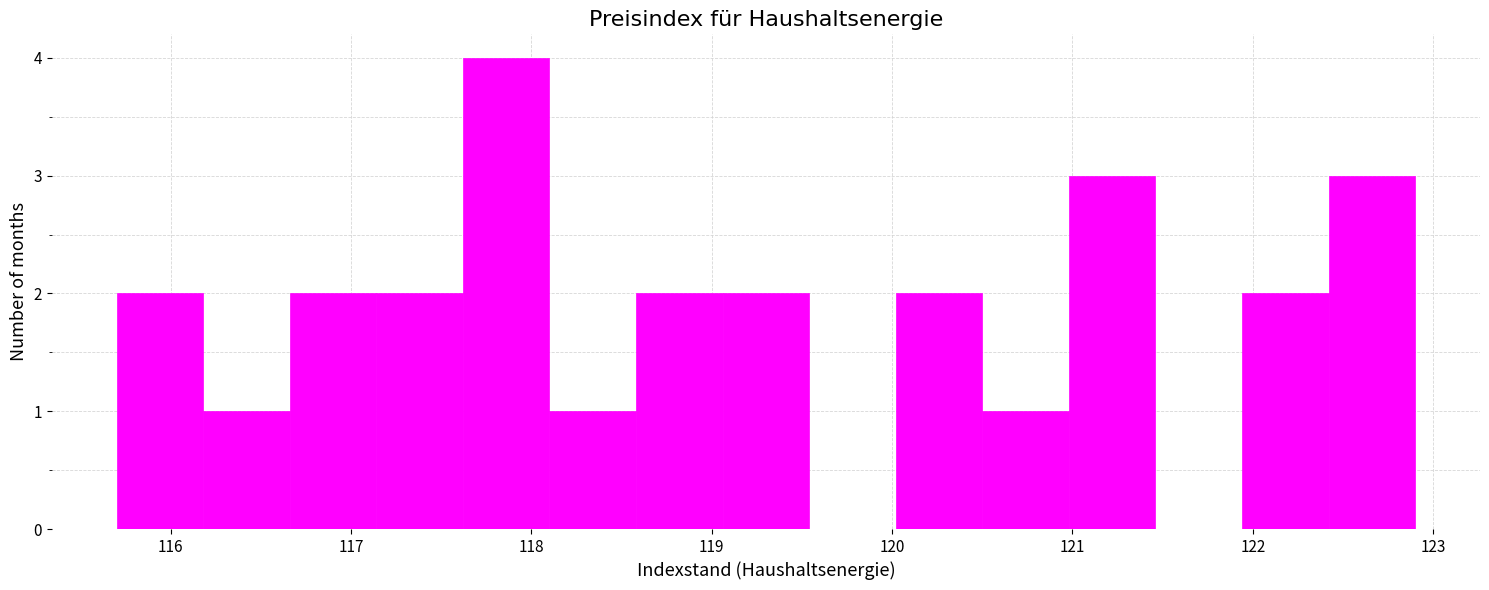

What is the height of the bar covering 116.66 to 117.14 on the x-axis? Neither the bar edges nor the heights are printed on the chart, so give them approximately, as read against the axes.

2